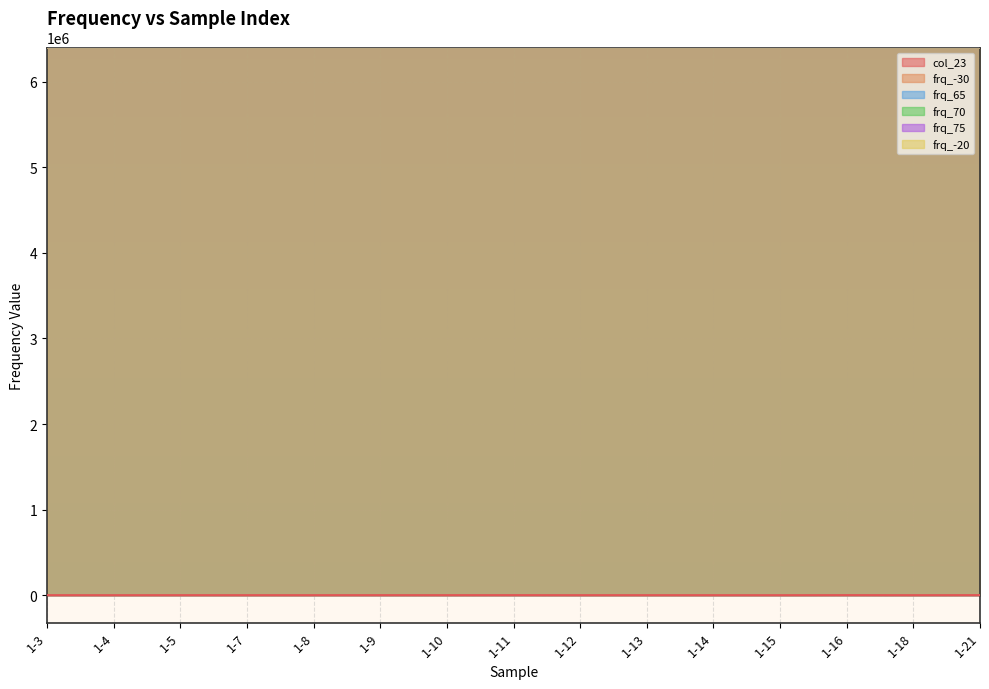

How many lines are shown in the chart?

6